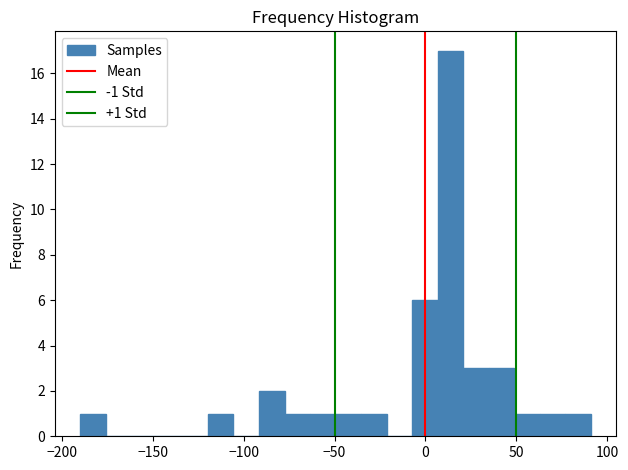

Around what value on the x-axis is the tallest bar? Give the approximate position of its centre, as read against the axis.

15